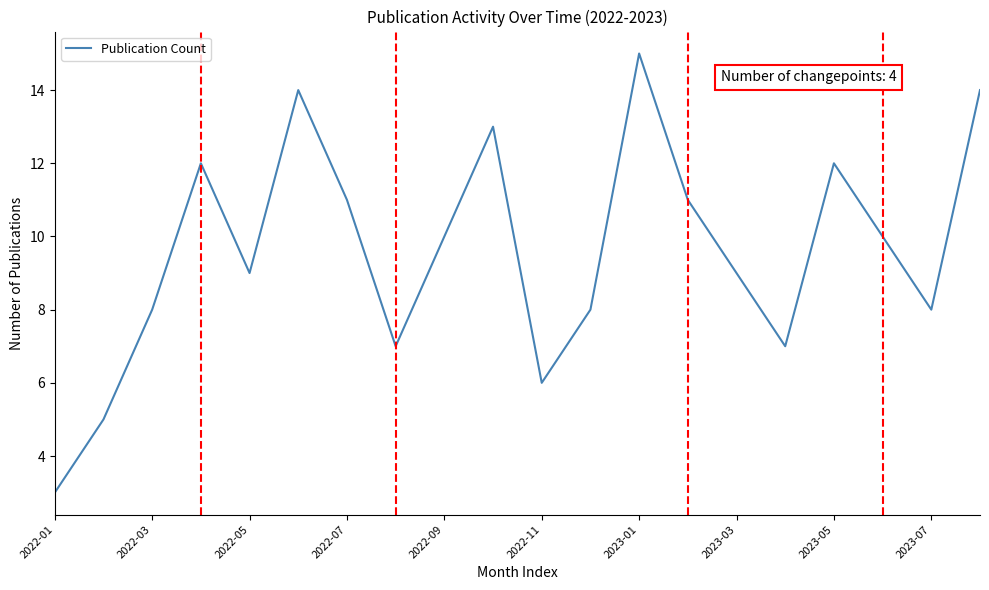

What is the maximum value shown in the chart?

15